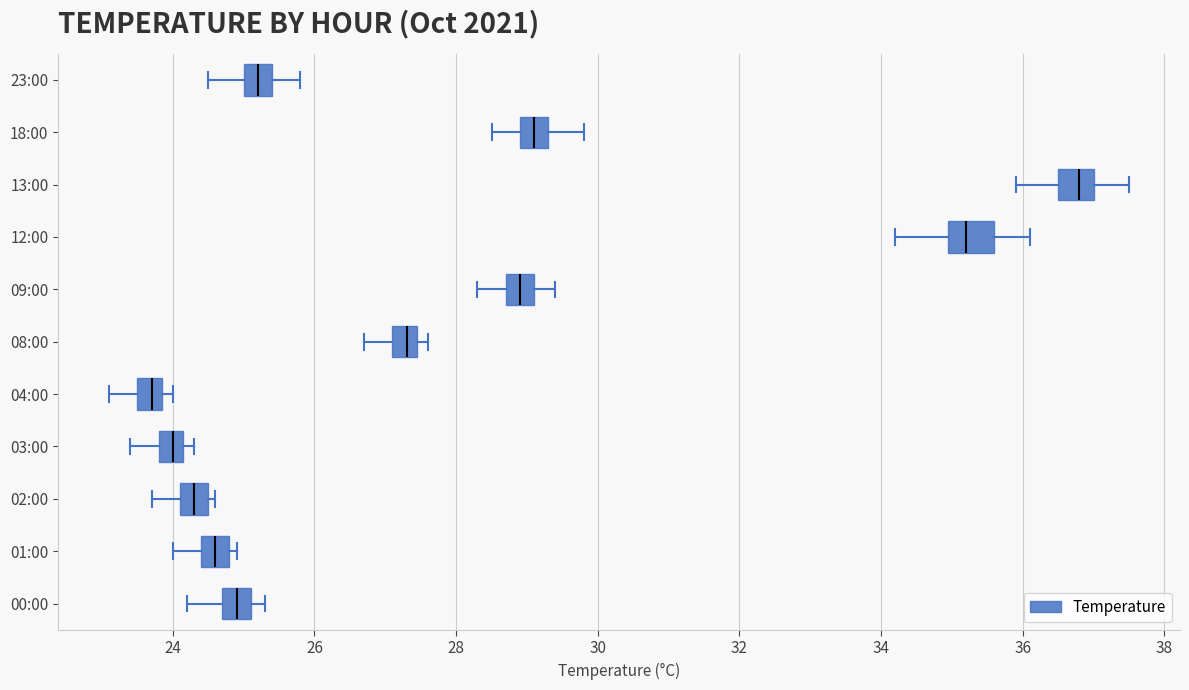

Where does the left whisker of the box for 18:00 end on the x-axis? The values are not printed on the chart, so give them approximately, as read against the axis.

28.6